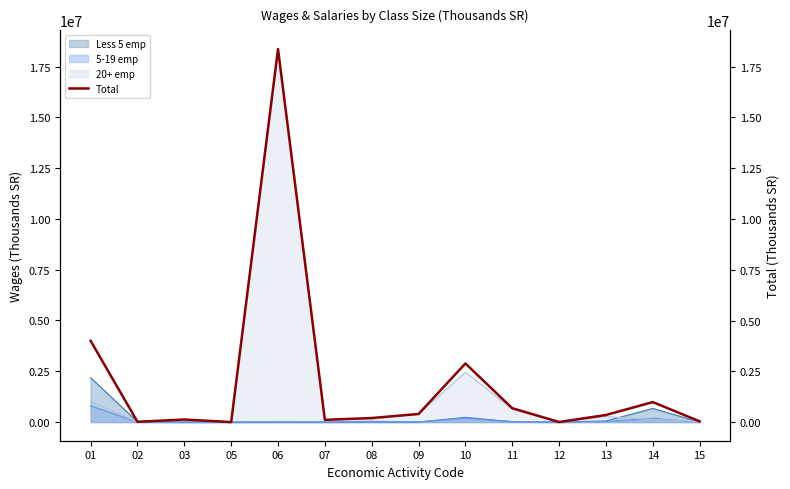

What is the difference between the values at 13 and 07?

237999